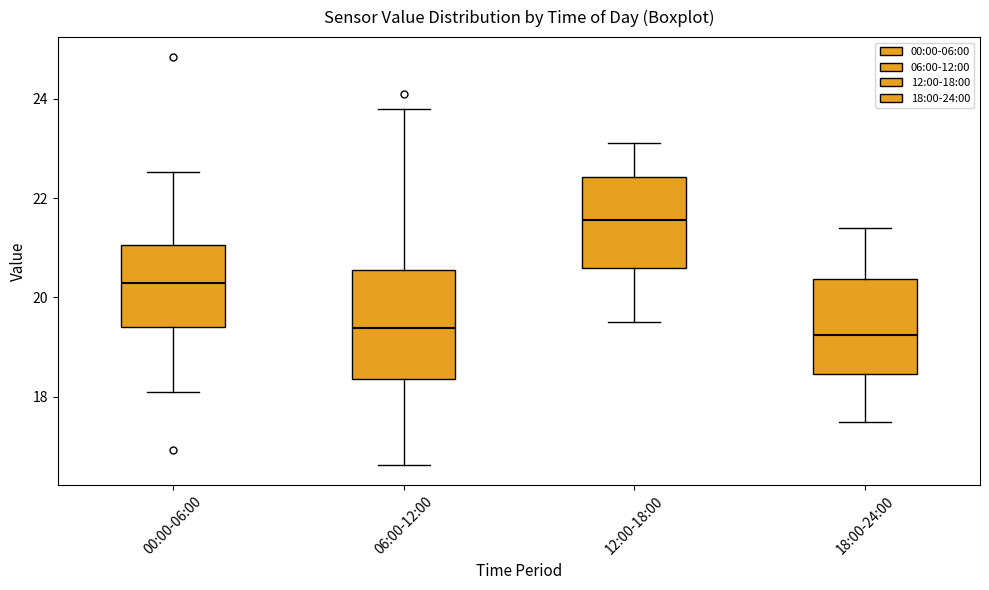

Reading left to right, transcribe this box plot: for each box, give where its median line is, the range the box spans, and where its two whiskers end, as read against the y-axis. The values are not printed on the chart, so give them approximately, as read against the axis.

00:00-06:00: median 20.2, box 19.4 to 21.0, whiskers 18.2 to 22.6
06:00-12:00: median 19.4, box 18.4 to 20.6, whiskers 16.6 to 23.8
12:00-18:00: median 21.6, box 20.6 to 22.4, whiskers 19.6 to 23.2
18:00-24:00: median 19.2, box 18.4 to 20.4, whiskers 17.6 to 21.4